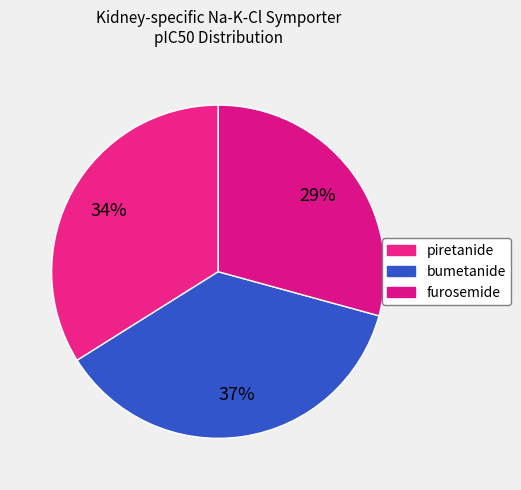

To the nearest percent, what is the difference between the furosemide and bumetanide slice percentages?

8%